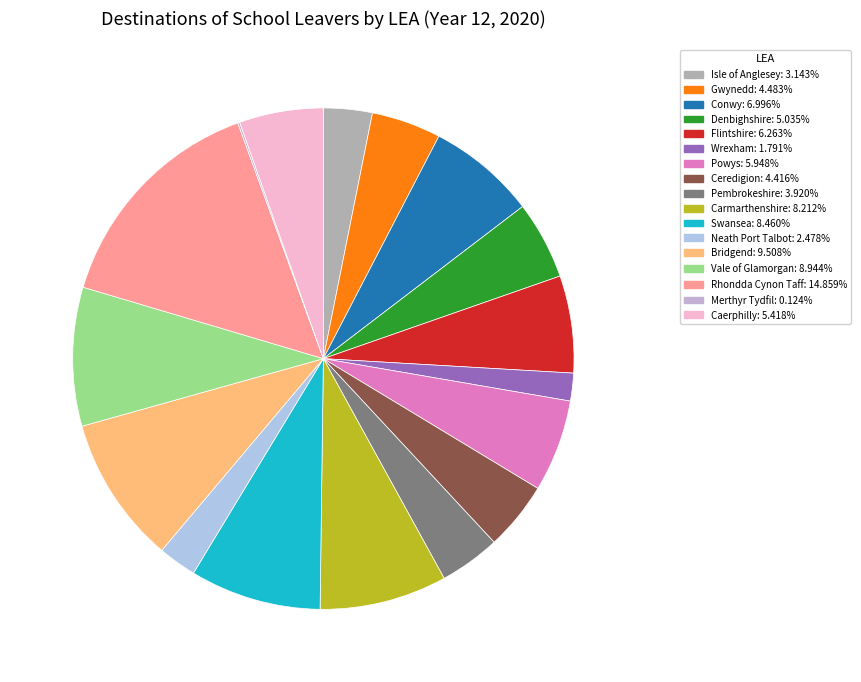

What percentage is the Gwynedd slice, to the nearest percent?

4%